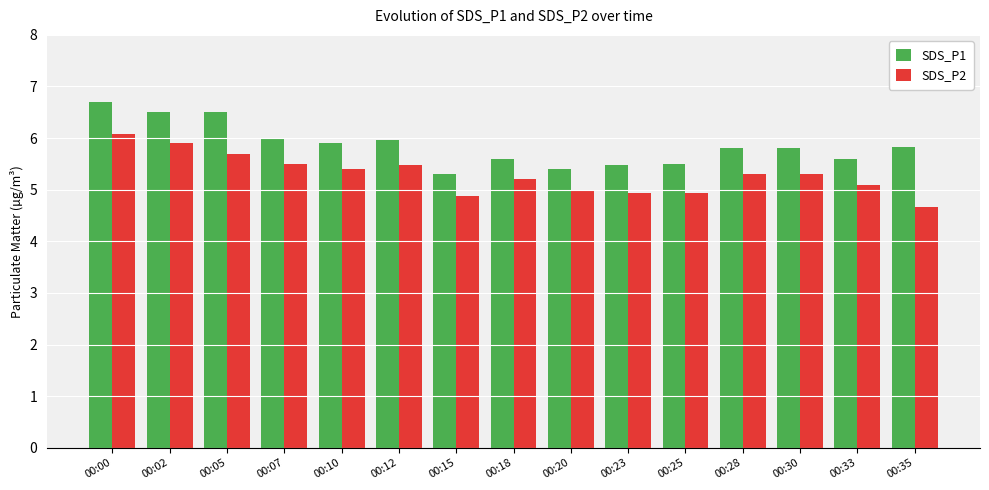

Reading left to right, what are all the values shown in this chart?

SDS_P1: 00:00=6.7	00:02=6.5	00:05=6.5	00:07=6.0	00:10=5.9	00:12=6.0	00:15=5.3	00:18=5.6	00:20=5.4	00:23=5.5	00:25=5.5	00:28=5.8	00:30=5.8	00:33=5.6	00:35=5.8
SDS_P2: 00:00=6.1	00:02=5.9	00:05=5.7	00:07=5.5	00:10=5.4	00:12=5.5	00:15=4.9	00:18=5.2	00:20=5.0	00:23=4.9	00:25=4.9	00:28=5.3	00:30=5.3	00:33=5.1	00:35=4.7